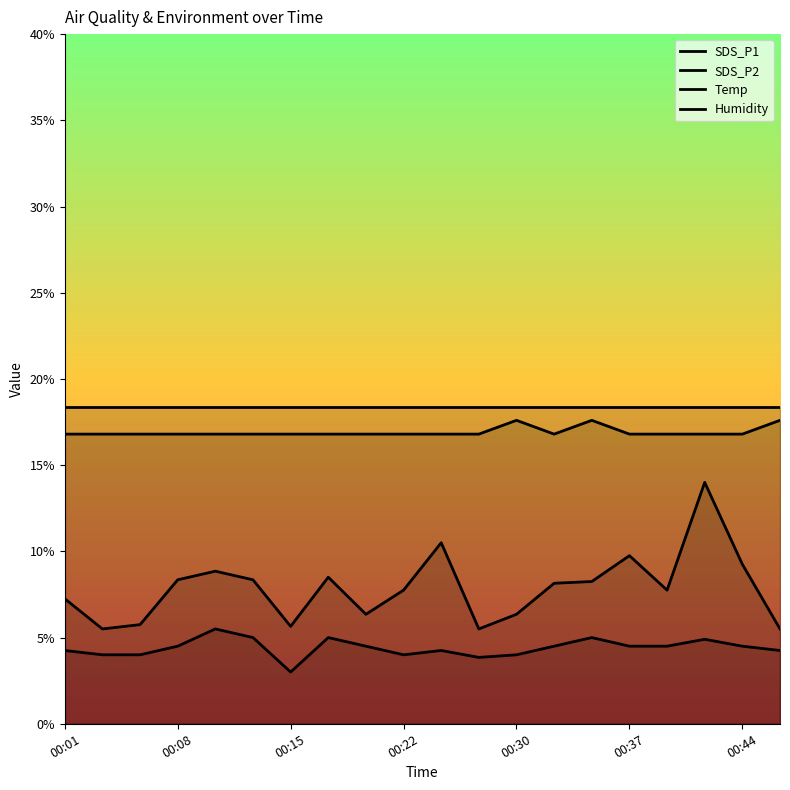

Where does the SDS_P2 series first go above 4?

00:01